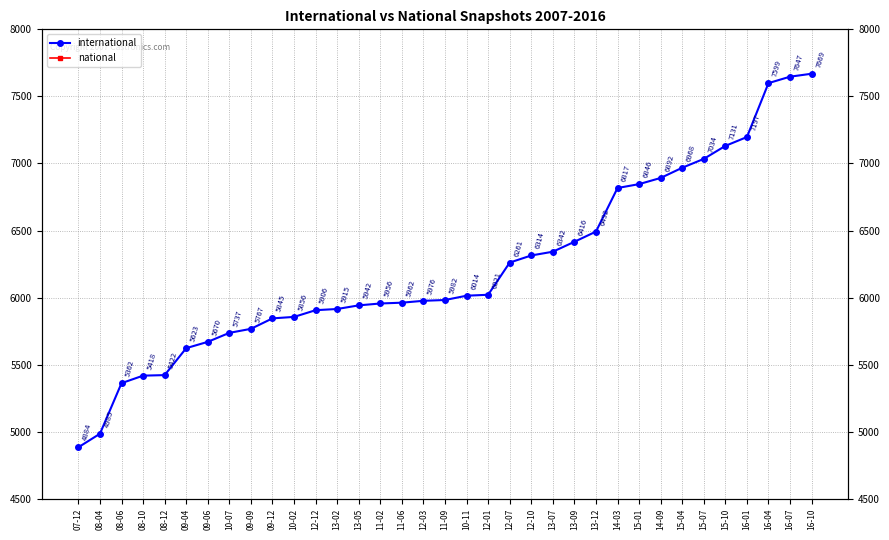

Which label corresponds to the smallest value in the chart?

07-12